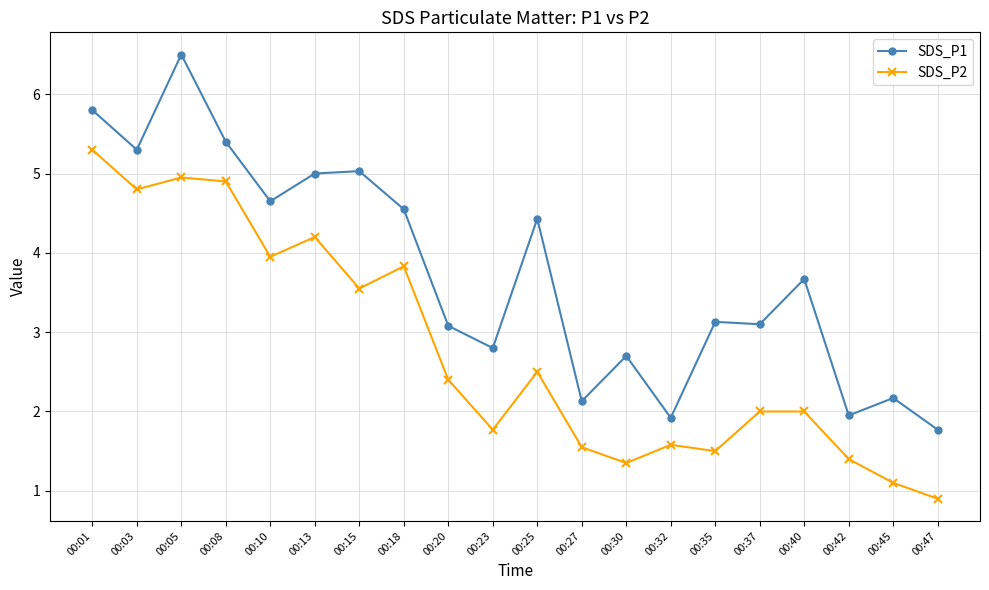

What is the average value of the SDS_P2 series?

2.8